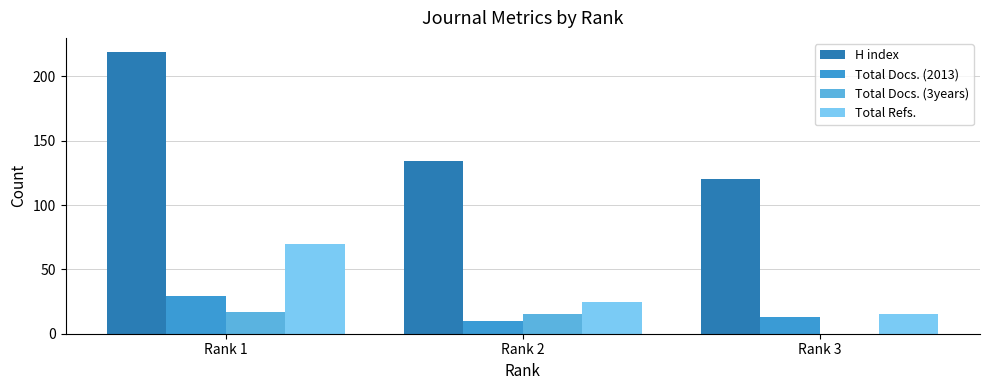

At which label is H index closest to 169?

Rank 2